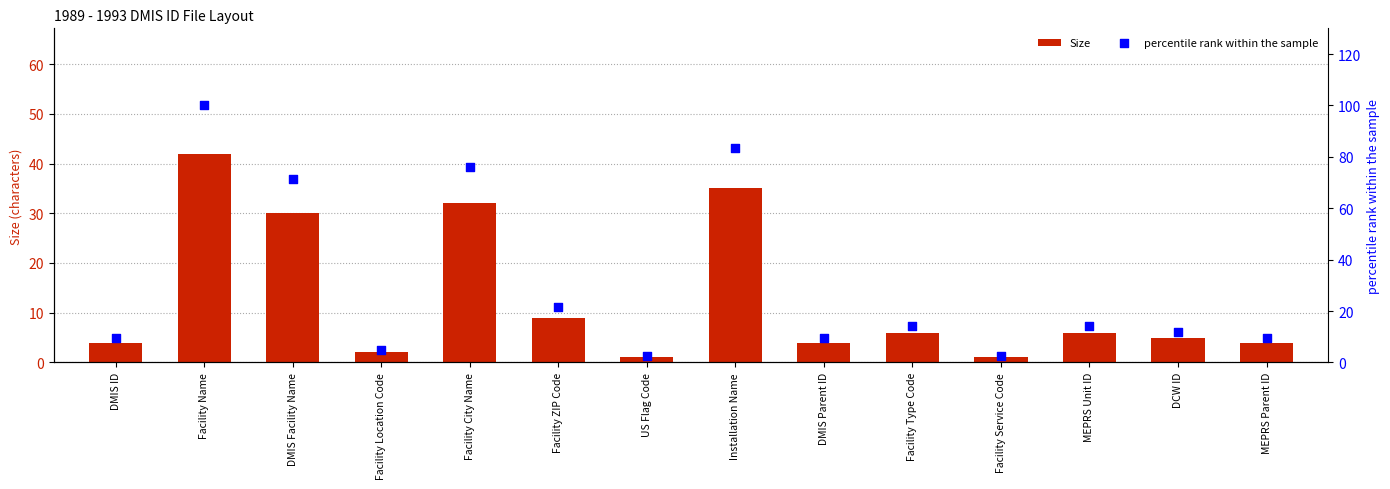

What is the total value across all series at US Flag Code?

3.4